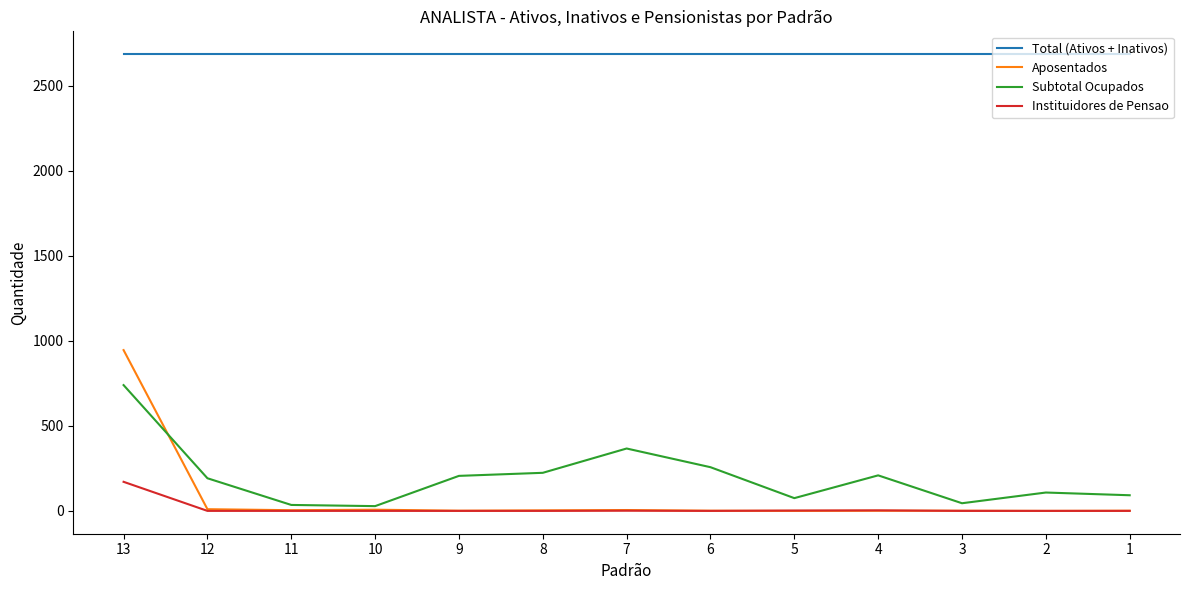

True or false: Total (Ativos + Inativos) and Subtotal Ocupados intersect in this chart.

False